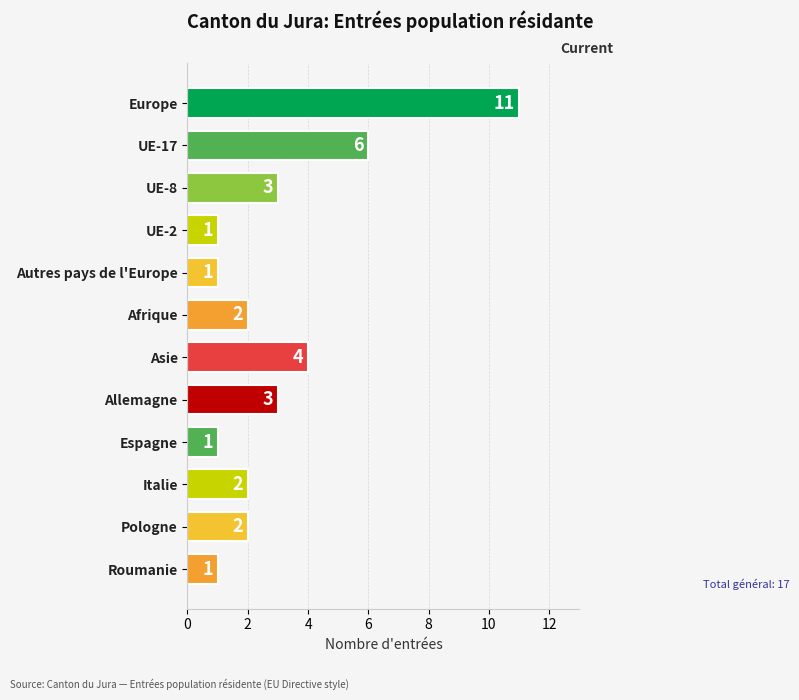

The value at Autres pays de l'Europe is 0. True or false?

False